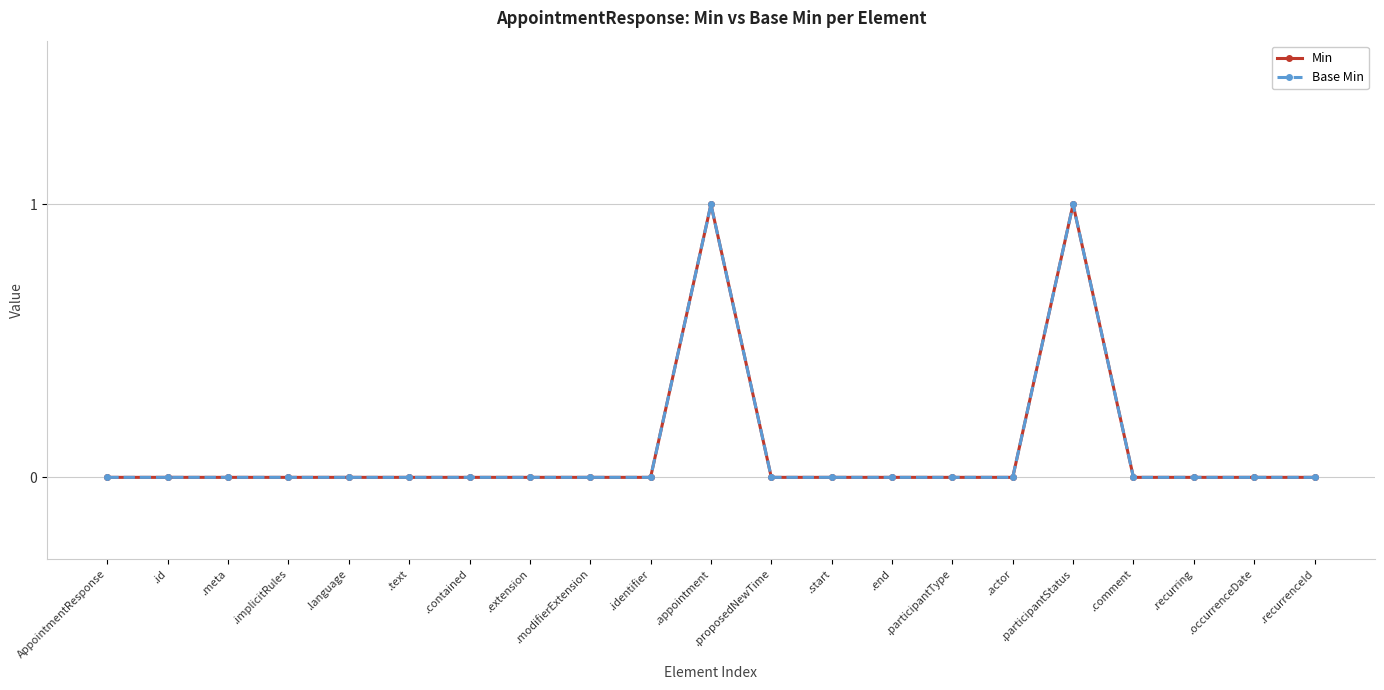

Is this an area chart (filled region under the line)?

No